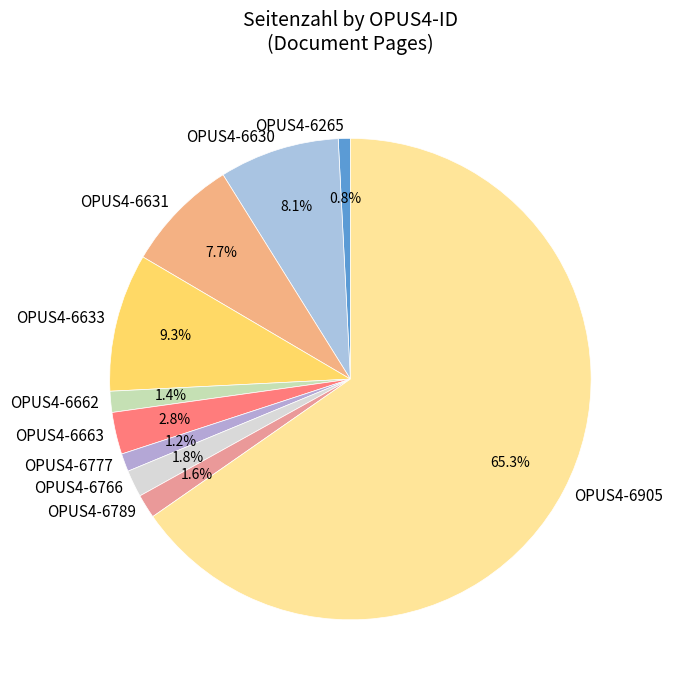

Is there a majority slice in this chart?

Yes